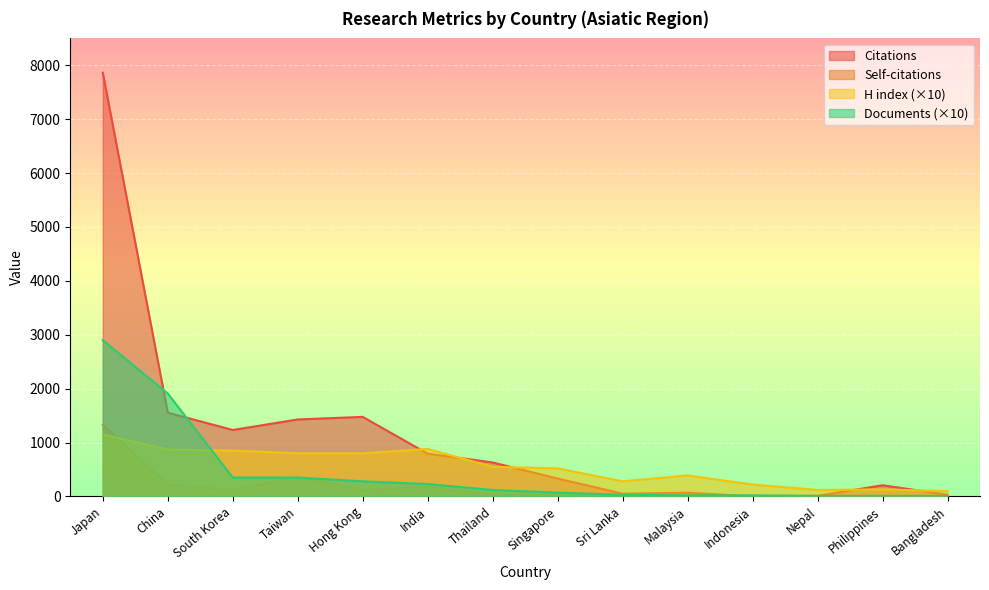

Which category has the lowest value in the Documents series?

Nepal